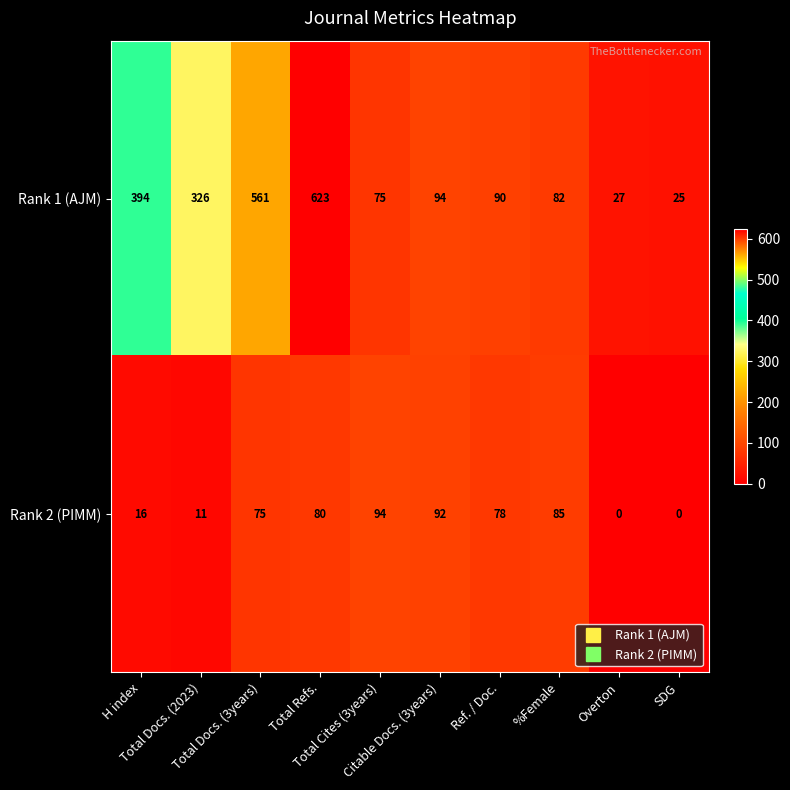

What is the average value of the Rank 1 (AJM) series?

230